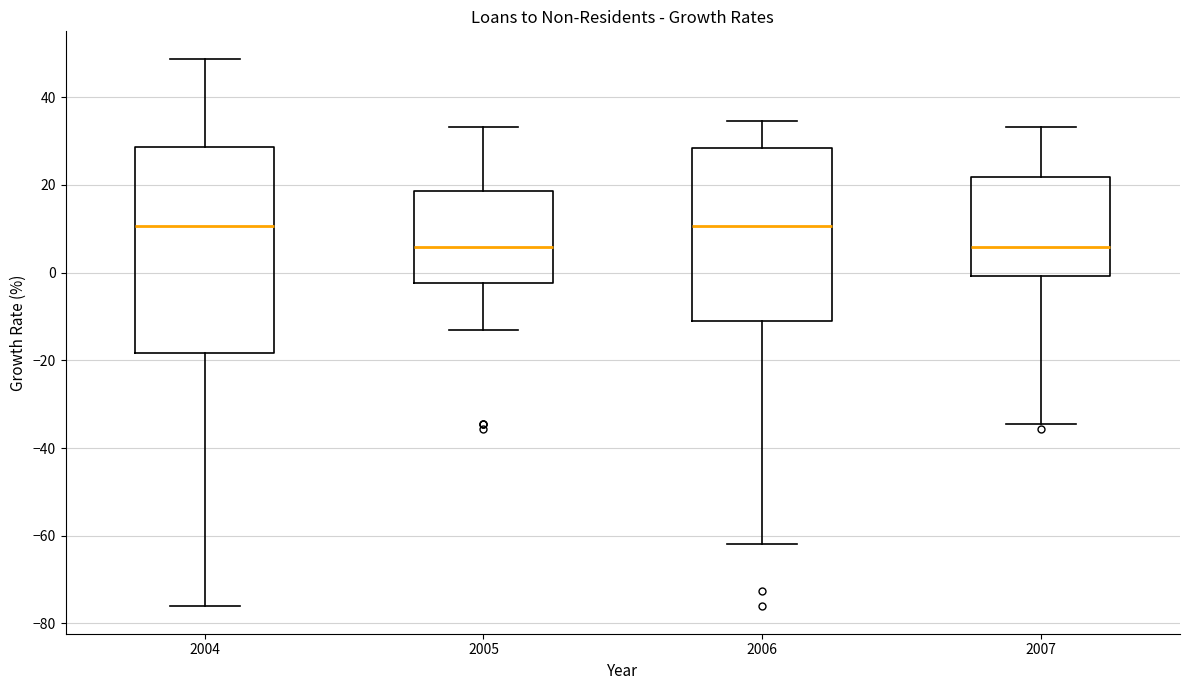

Where is the lower edge of the box at x = 2004 on the y-axis? The values are not printed on the chart, so give them approximately, as read against the axis.

-18